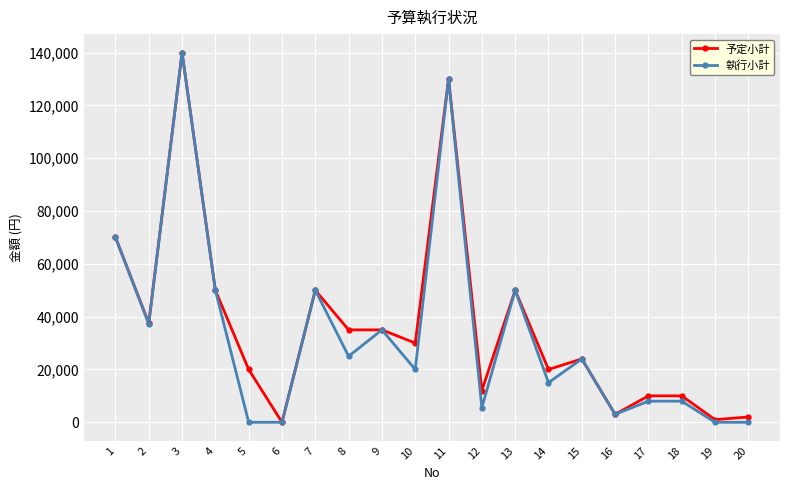

The value of 予定小計 at 17 is 10000. True or false?

True